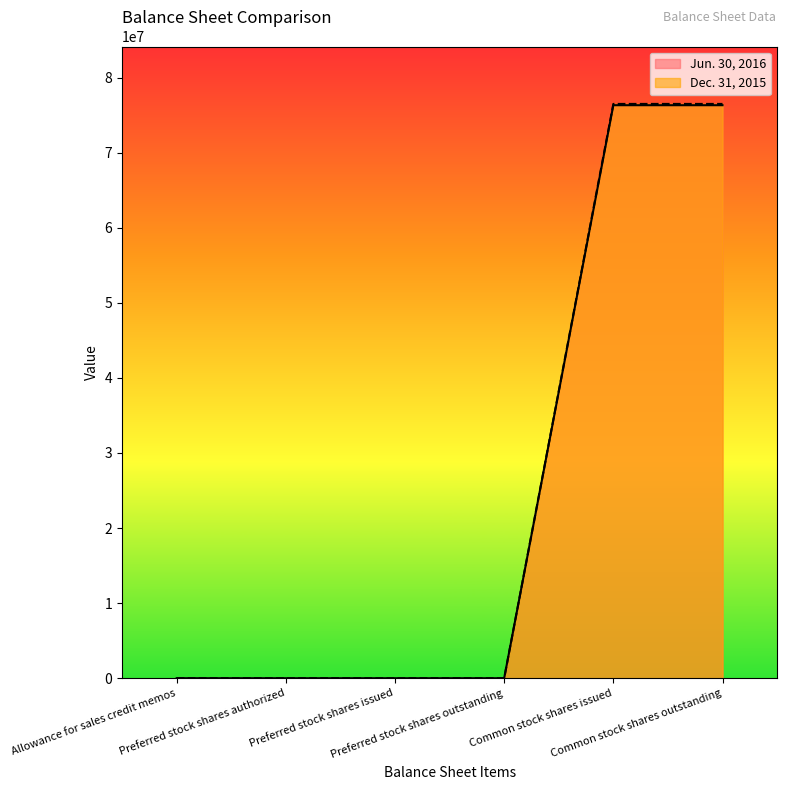

How many values in the Jun. 30, 2016 series are below 4400?

3